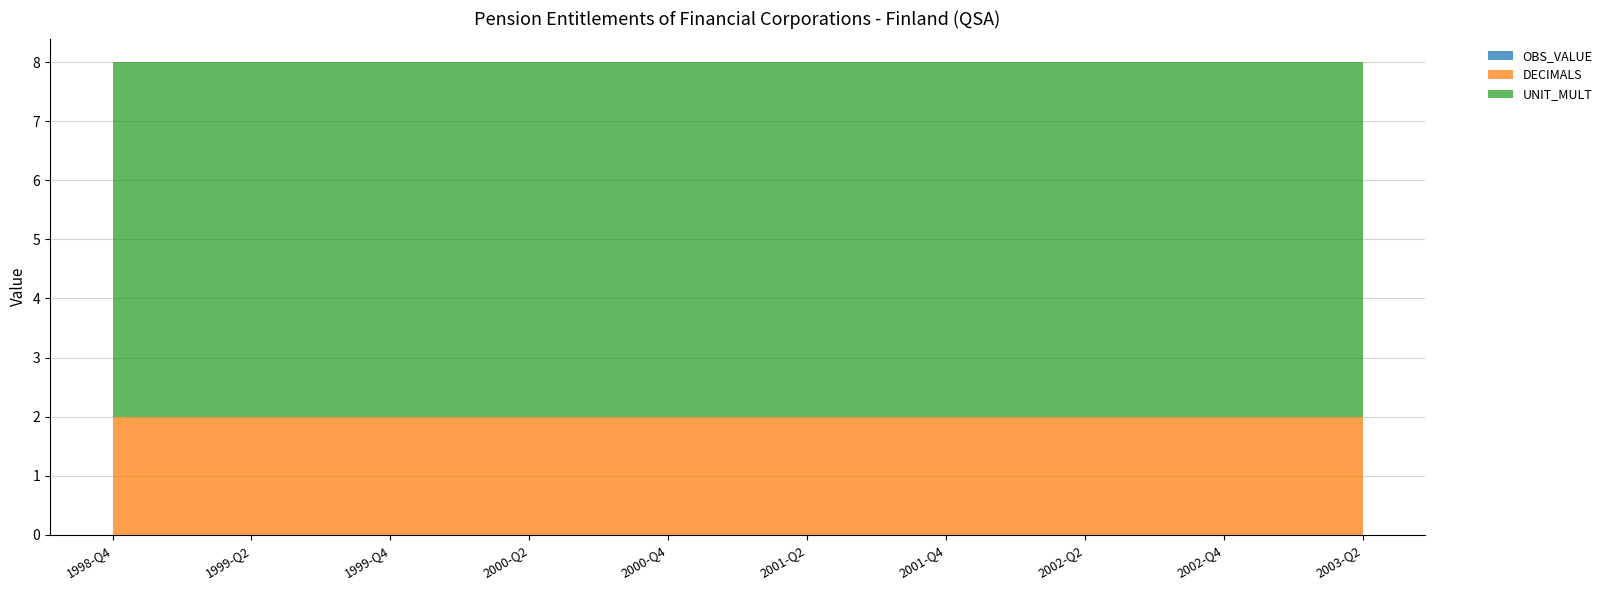

Reading left to right, list all the values displayed in this chart.

OBS_VALUE: 1998-Q4=0	1999-Q1=0	1999-Q2=0	1999-Q3=0	1999-Q4=0	2000-Q1=0	2000-Q2=0	2000-Q3=0	2000-Q4=0	2001-Q1=0	2001-Q2=0	2001-Q3=0	2001-Q4=0	2002-Q1=0	2002-Q2=0	2002-Q3=0	2002-Q4=0	2003-Q1=0	2003-Q2=0
DECIMALS: 1998-Q4=2	1999-Q1=2	1999-Q2=2	1999-Q3=2	1999-Q4=2	2000-Q1=2	2000-Q2=2	2000-Q3=2	2000-Q4=2	2001-Q1=2	2001-Q2=2	2001-Q3=2	2001-Q4=2	2002-Q1=2	2002-Q2=2	2002-Q3=2	2002-Q4=2	2003-Q1=2	2003-Q2=2
UNIT_MULT: 1998-Q4=6	1999-Q1=6	1999-Q2=6	1999-Q3=6	1999-Q4=6	2000-Q1=6	2000-Q2=6	2000-Q3=6	2000-Q4=6	2001-Q1=6	2001-Q2=6	2001-Q3=6	2001-Q4=6	2002-Q1=6	2002-Q2=6	2002-Q3=6	2002-Q4=6	2003-Q1=6	2003-Q2=6